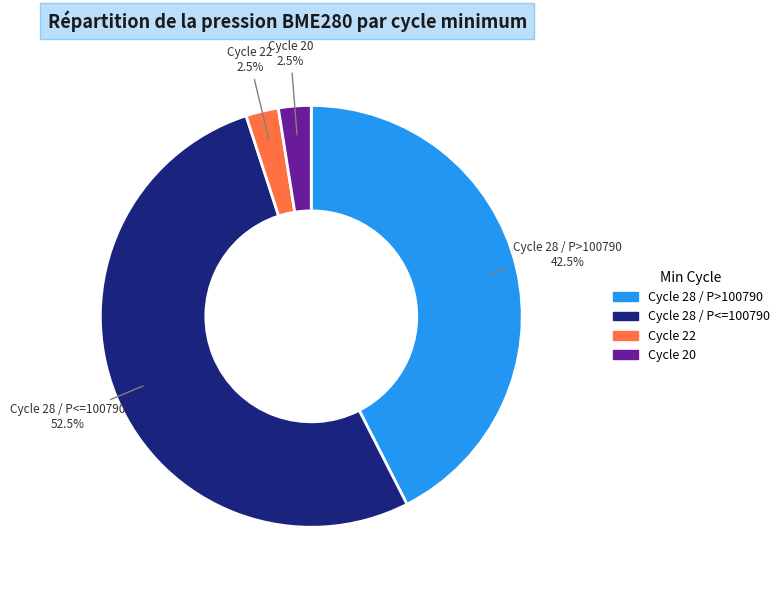

How many slices are in this pie chart?

4